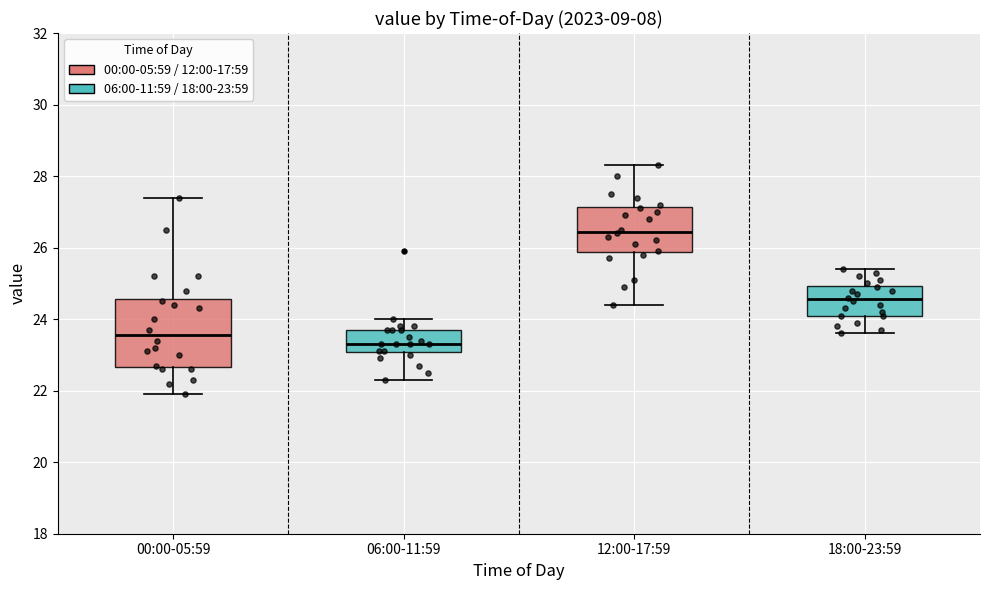

Where is the lower edge of the box for 00:00-05:59 on the y-axis? The values are not printed on the chart, so give them approximately, as read against the axis.

22.6